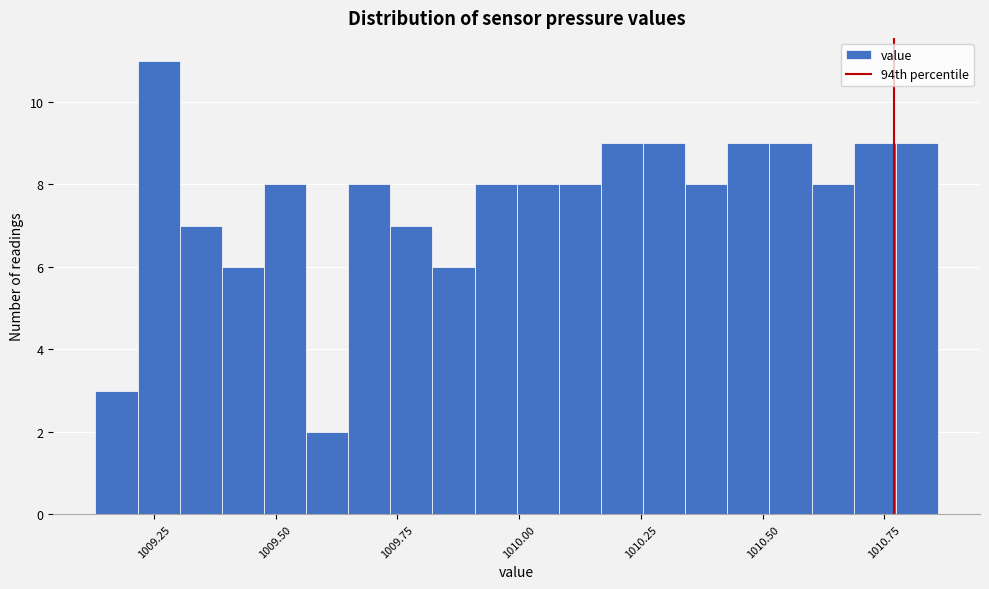

Read against the x-axis, roughly where is the centre of the tallest bar?

1009.25